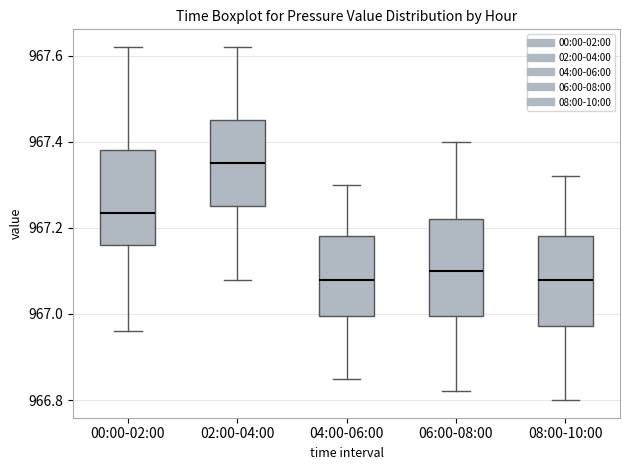

Where does the median line of the box for 00:00-02:00 sit on the y-axis? The values are not printed on the chart, so give them approximately, as read against the axis.

967.24